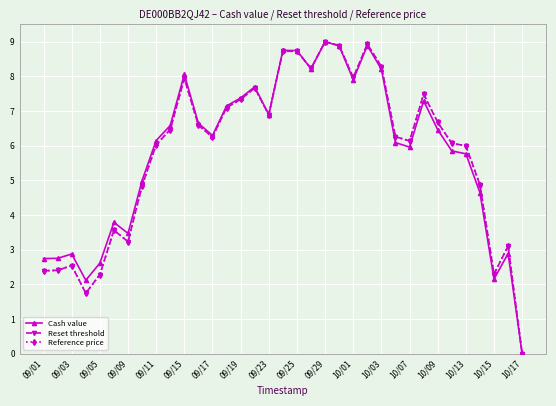

Which series has the largest range (max minus min)?

Cash value